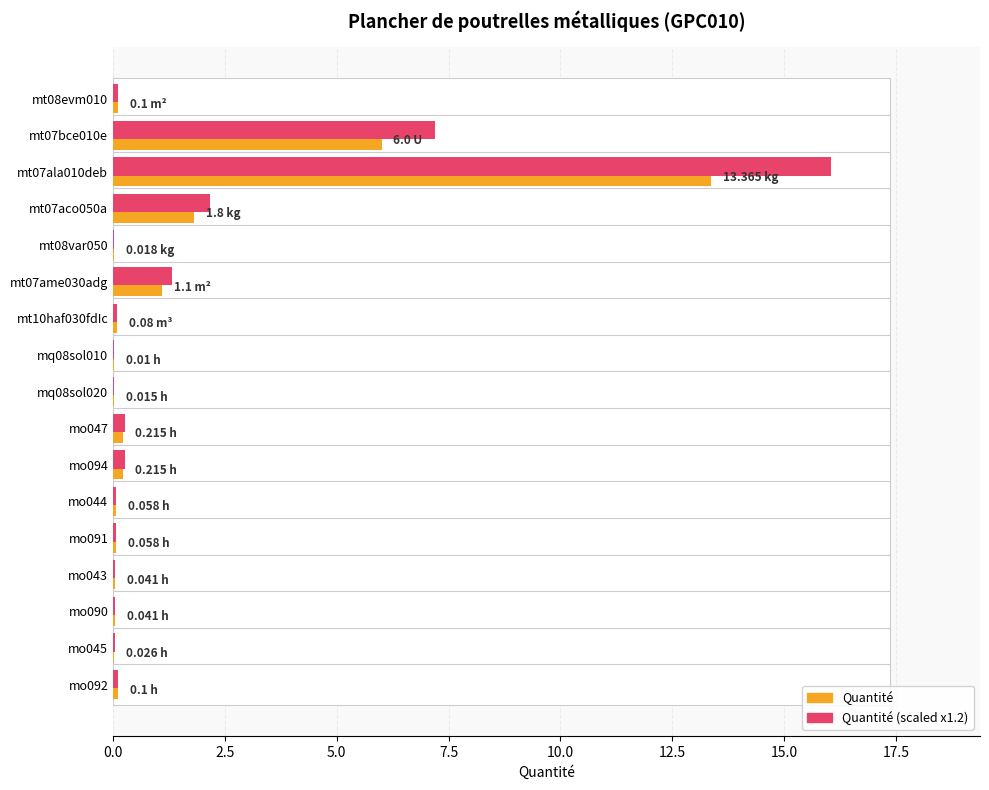

What is the sum of all Quantité values?

23.2